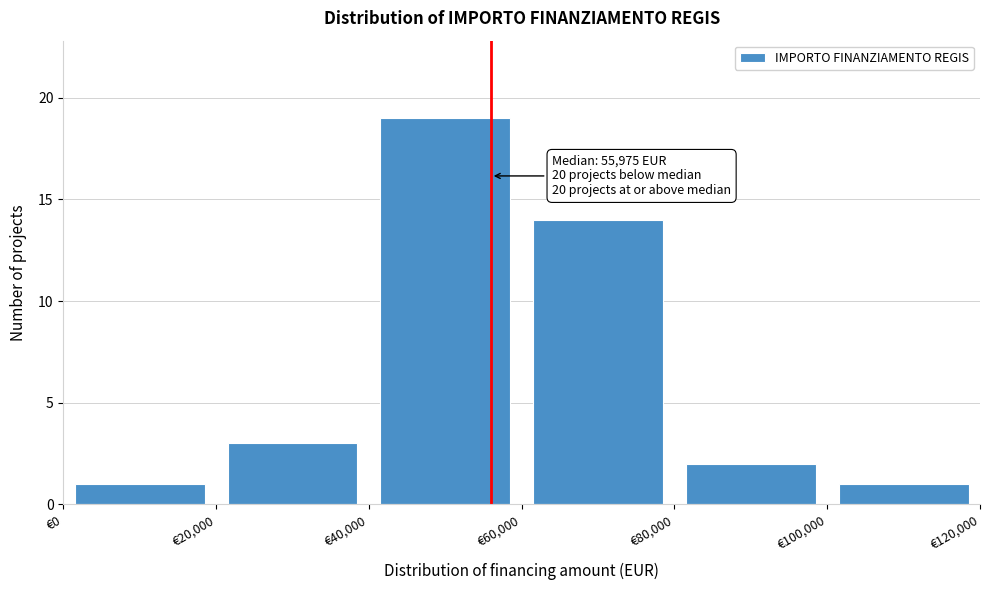

Which range on the x-axis has the tallest bar?

40000 to 60000